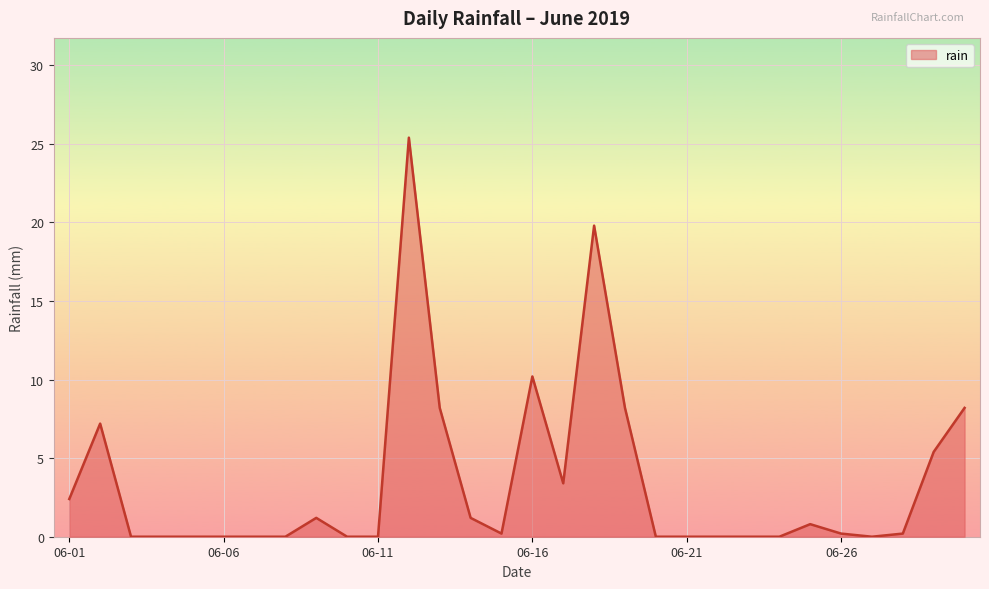

What is the sum of all values?

102.2